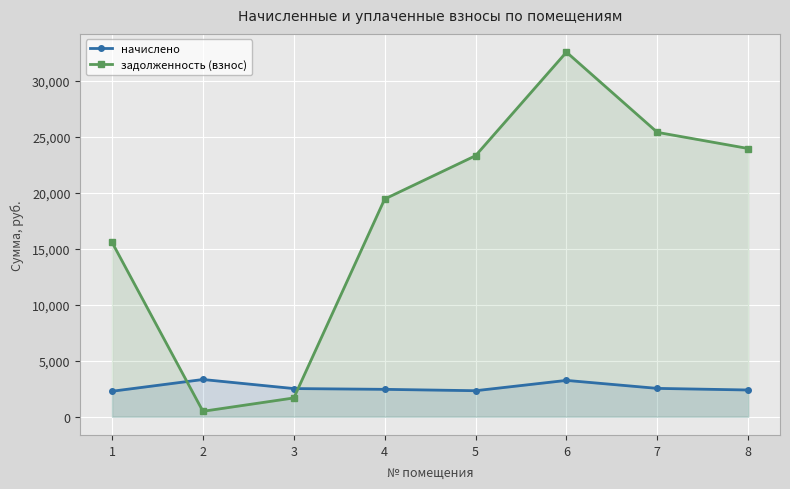

How many interior local peaks does the начислено series have?

2